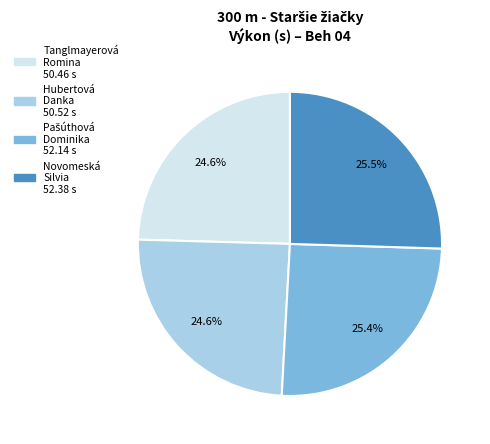

Approximately how many times larger is the value at Hubertová Danka compared to Tanglmayerová Romina?

1.0